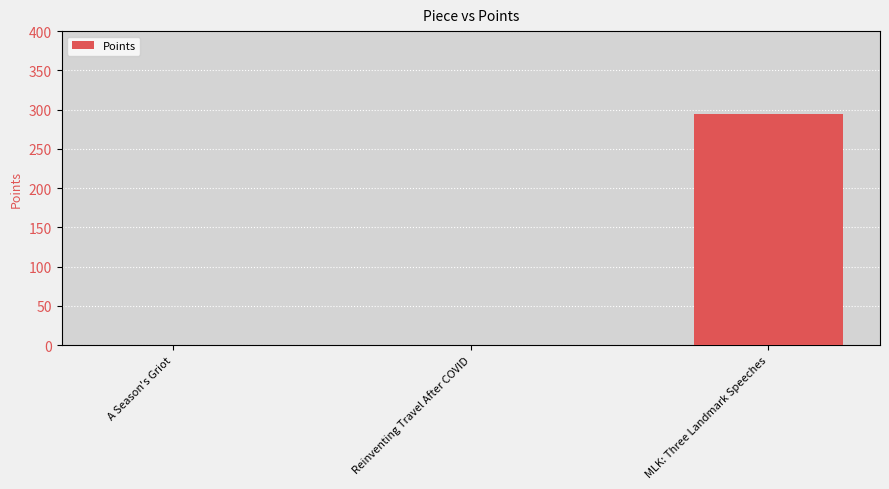

Which category has the highest value across all series?

MLK: Three Landmark Speeches